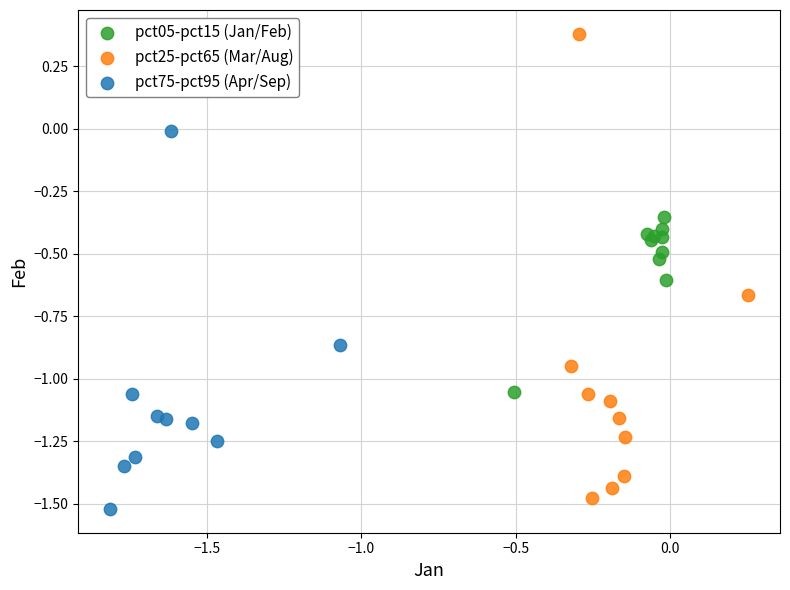

Which series has the widest spread of Y values?

pct25-pct65 (Mar/Aug)